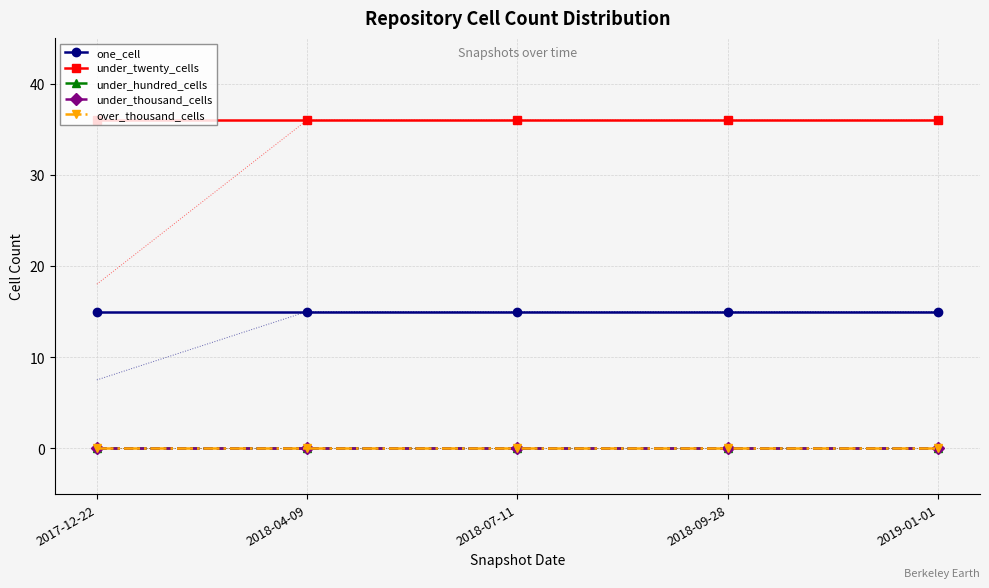

The under_thousand_cells series shows 0 at 2018-04-09. True or false?

True